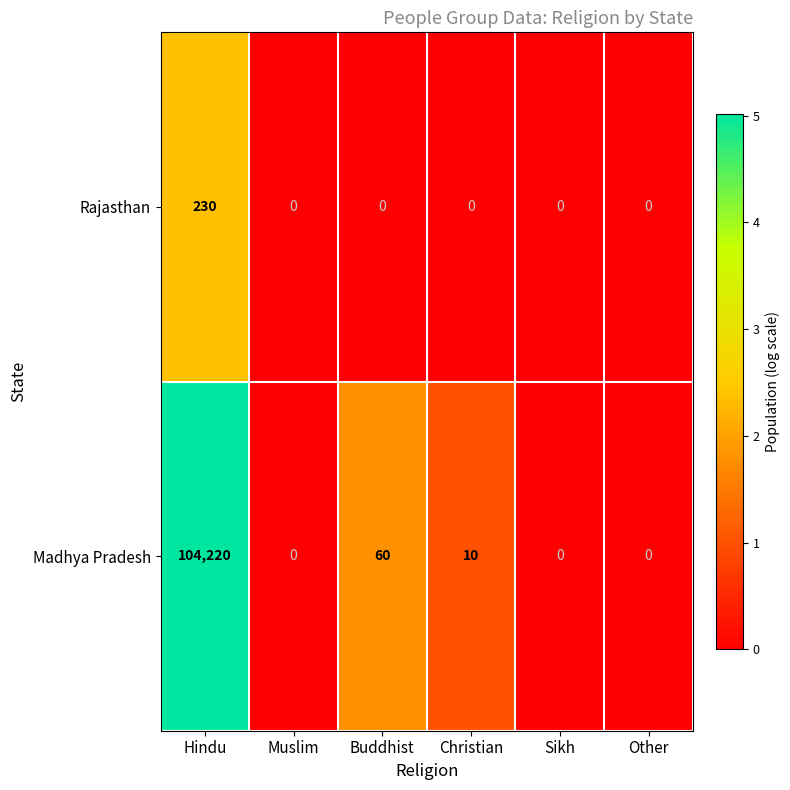

How many positive values does the Rajasthan series have?

1